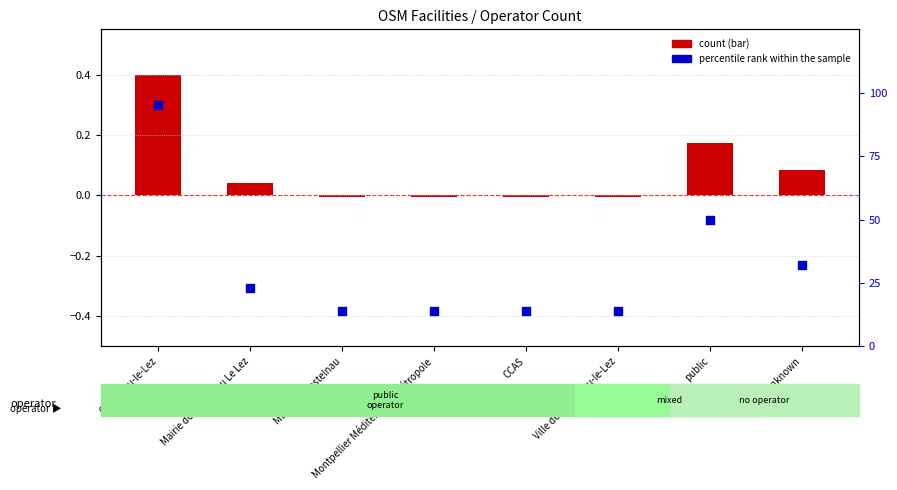

Which has a higher value, Ville de Castelnau-le-Lez or Mairie de Castelnau Le Lez?

Mairie de Castelnau Le Lez